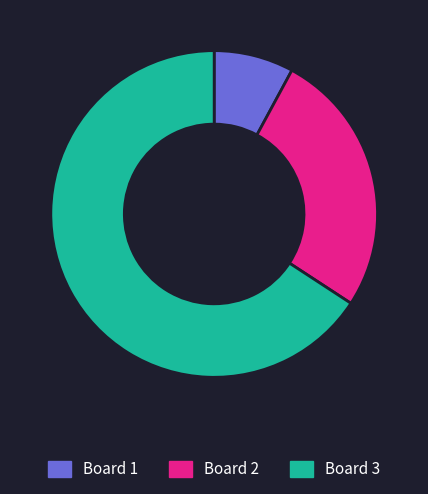

Is there any slice that represents more than half of the pie?

Yes